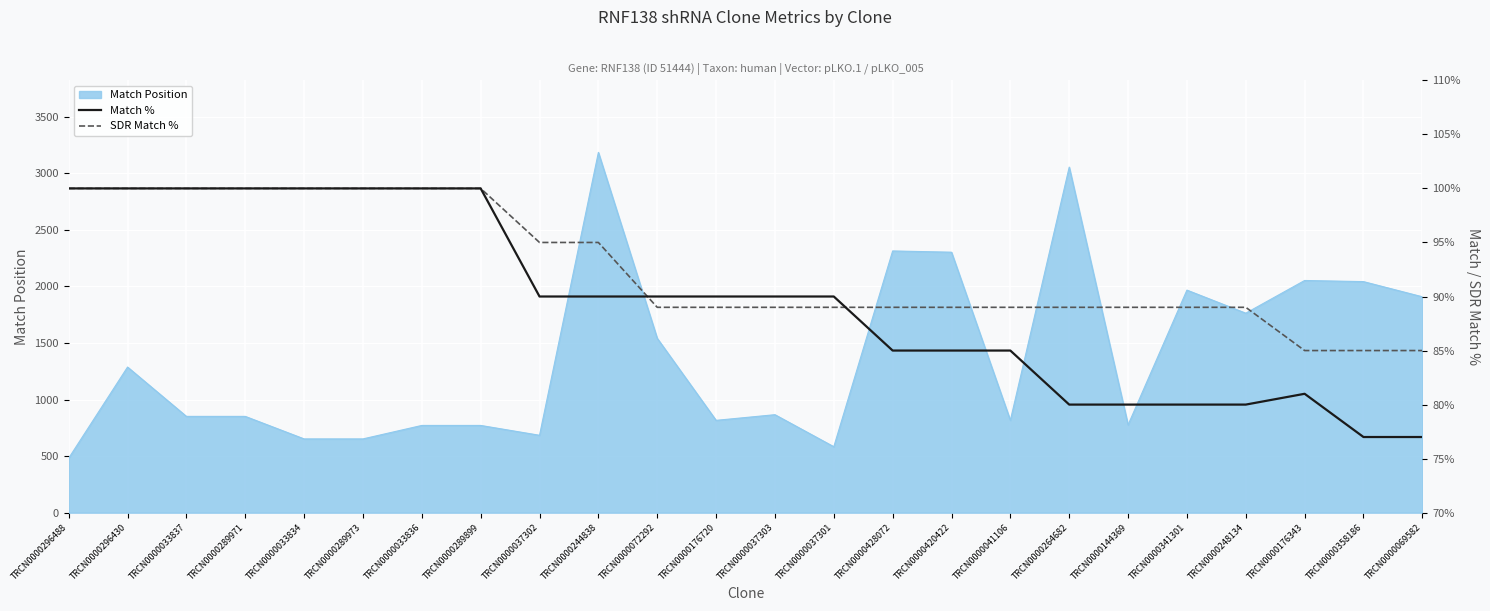

What is the difference between the highest and lowest values at TRCN0000037302?

5